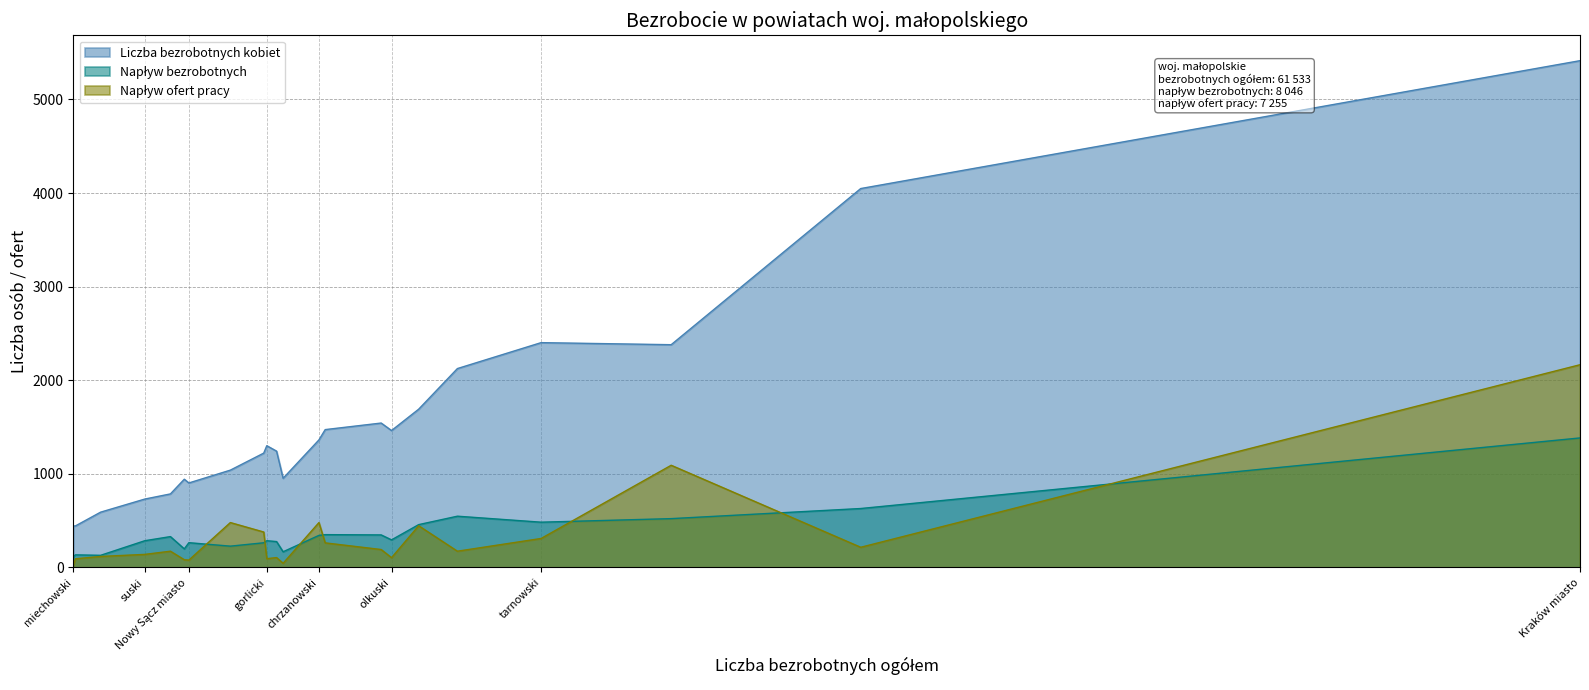

At which label is Napływ bezrobotnych closest to 749?

nowosądecki